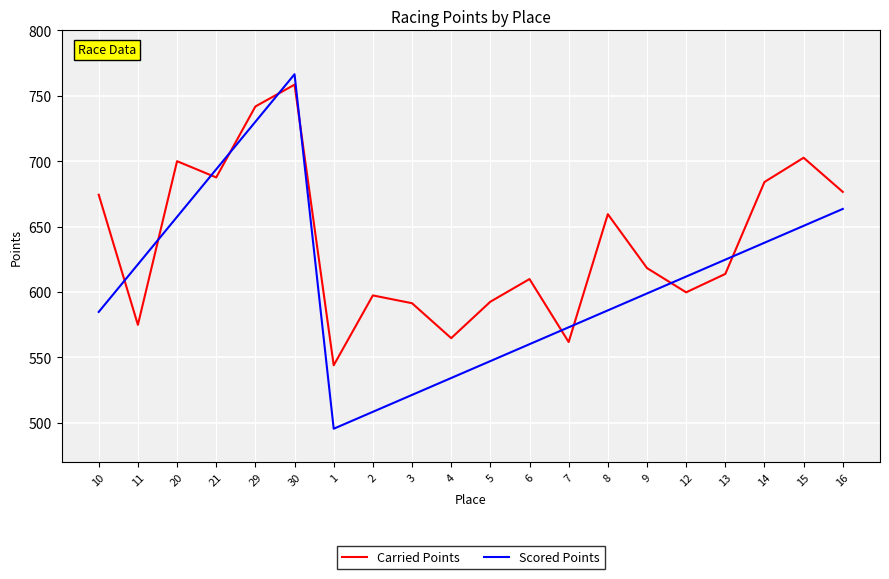

What is the difference between the Scored Points values at 11 and 29?

109.0